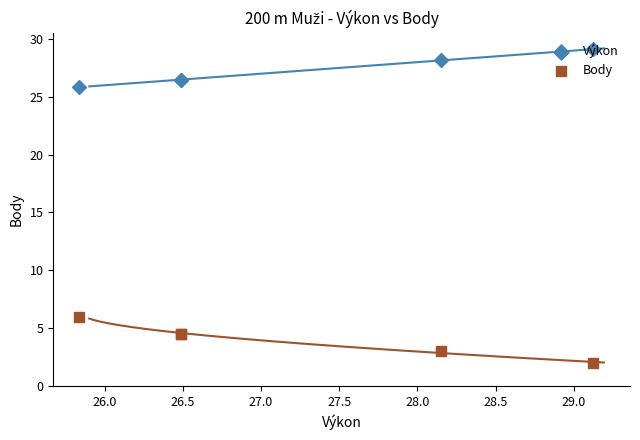

Which series contains the highest Y value?

Výkon